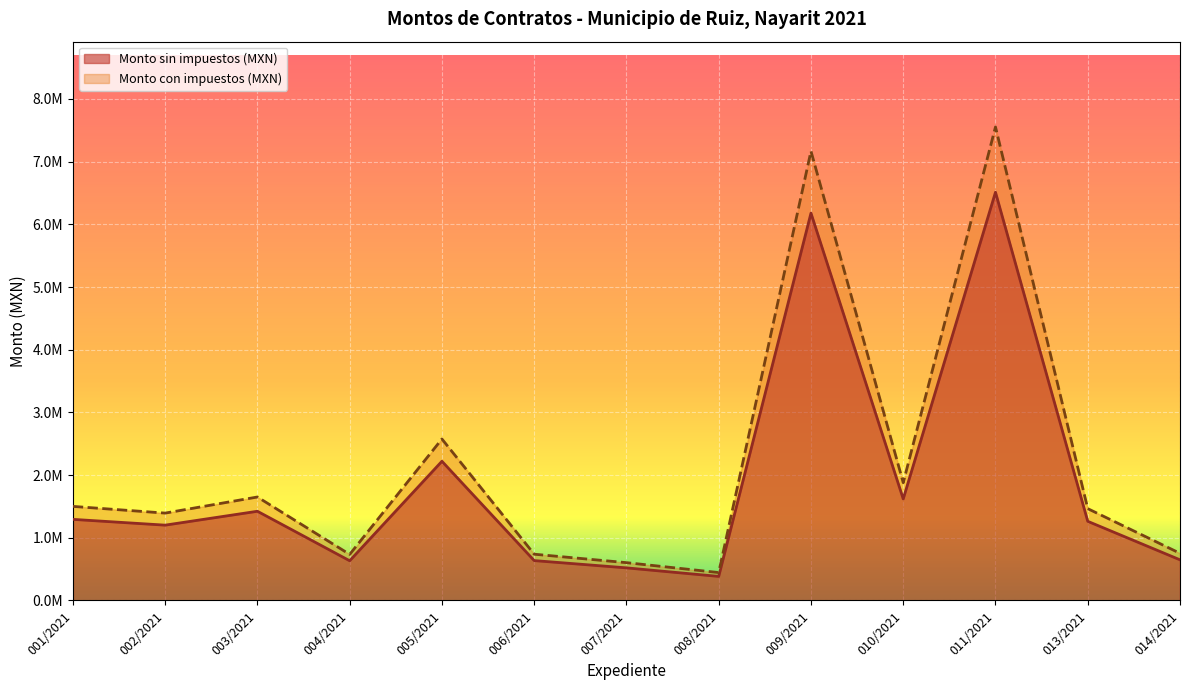

True or false: Monto sin impuestos (MXN) and Monto con impuestos (MXN) intersect in this chart.

False